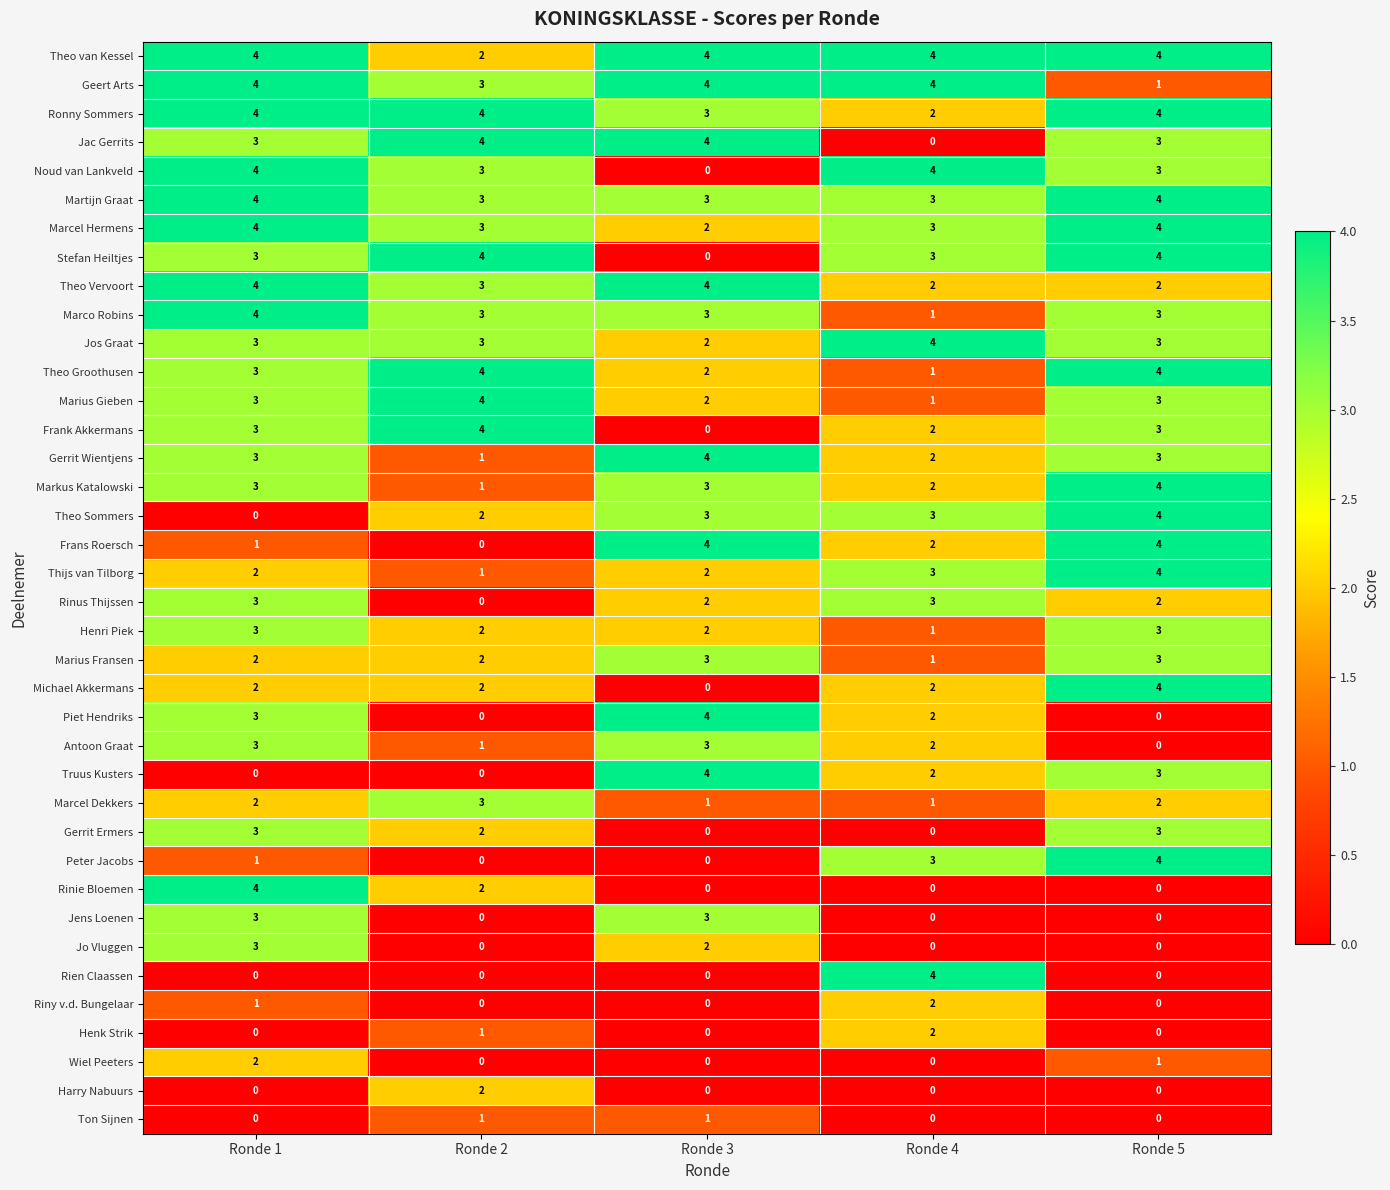

What is the difference between the highest and lowest values at Ronde 1?

4